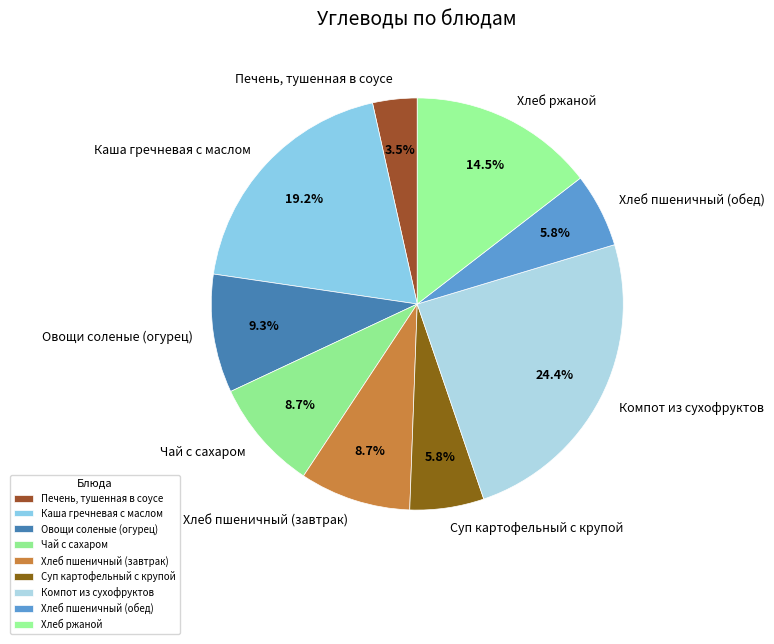

Which category has the biggest portion of the pie?

Компот из сухофруктов